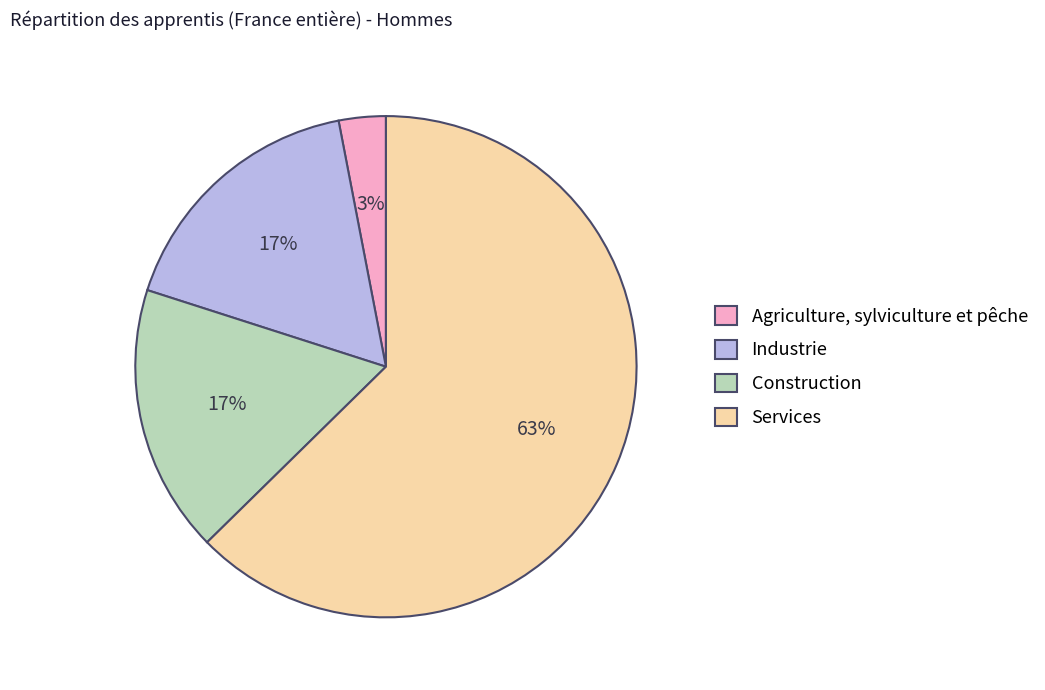

What percentage is the Services slice, to the nearest percent?

63%